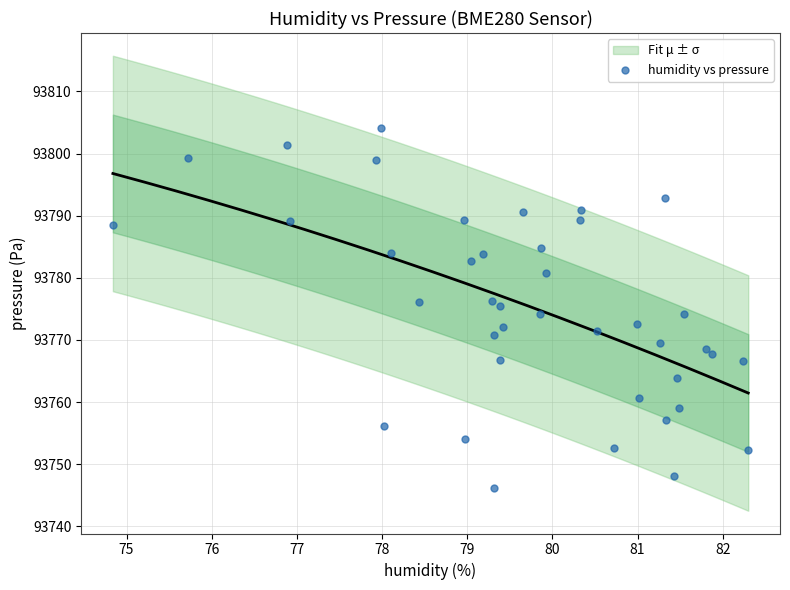

What is the range of X values (max minus min)?

7.5